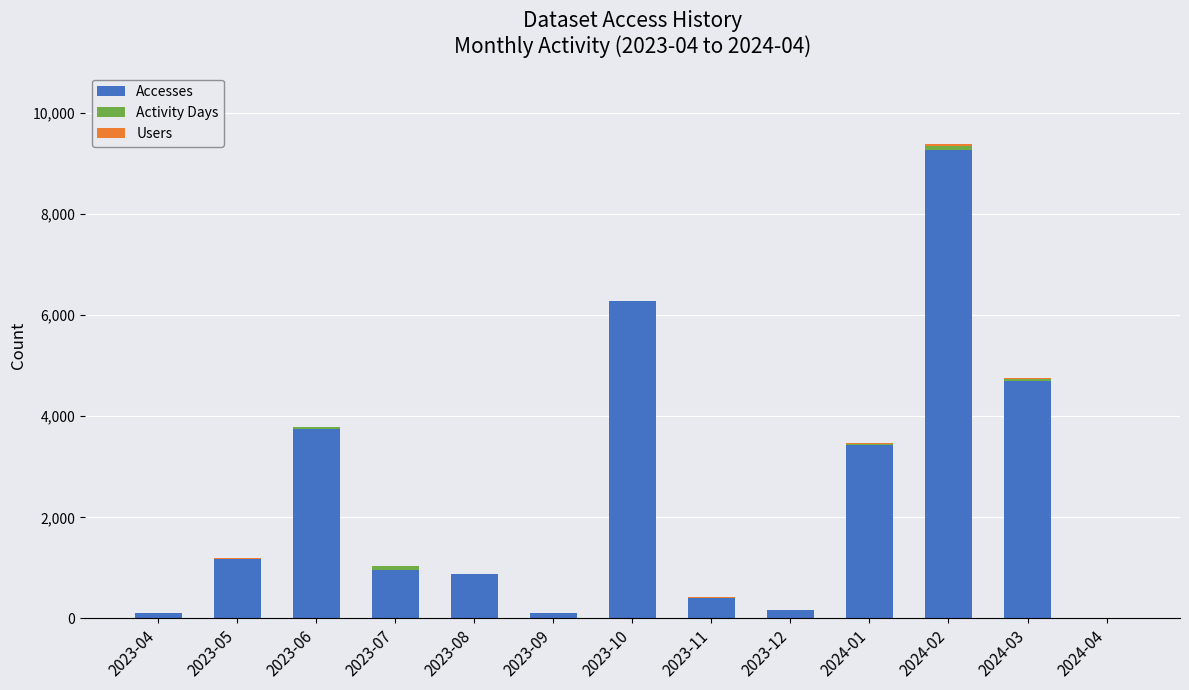

At which category is the sum across all series the highest?

2024-02